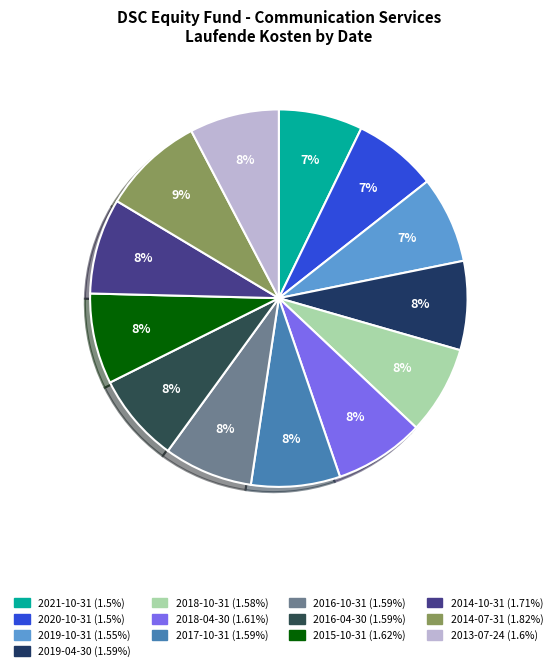

Is it true that 2019-04-30 is 8% of the pie?

True